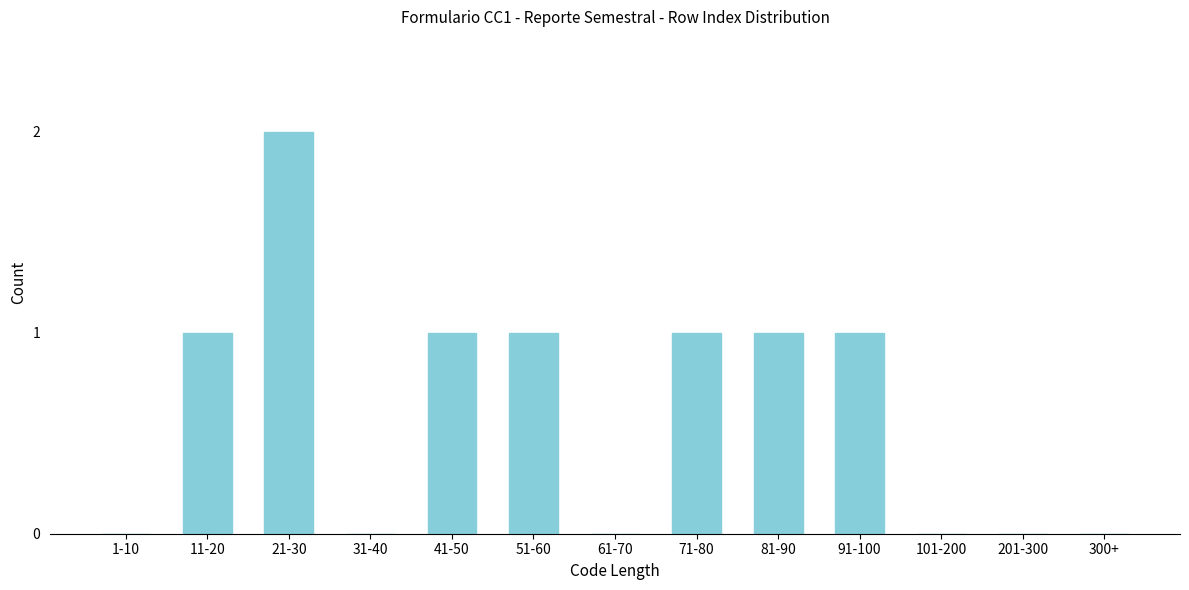

Reading left to right, what are all the values shown in this chart?

1-10=0	11-20=1	21-30=2	31-40=0	41-50=1	51-60=1	61-70=0	71-80=1	81-90=1	91-100=1	101-200=0	201-300=0	300+=0